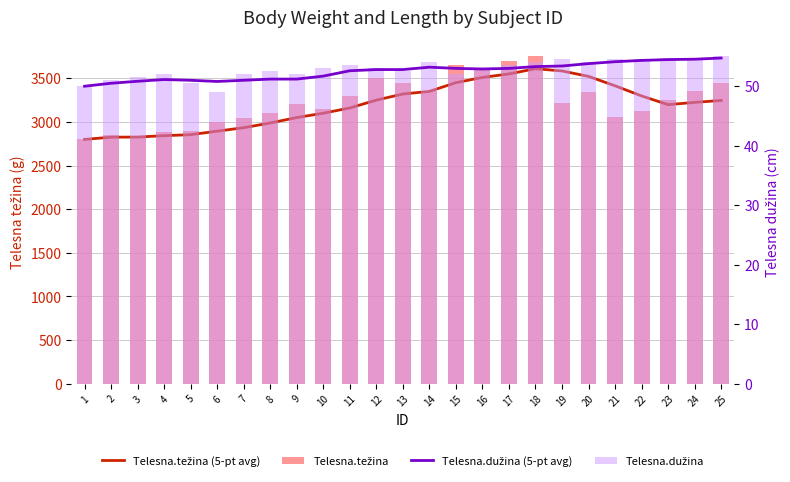

How many data points in Telesna.težina (5-pt avg) are less than 3224?

12